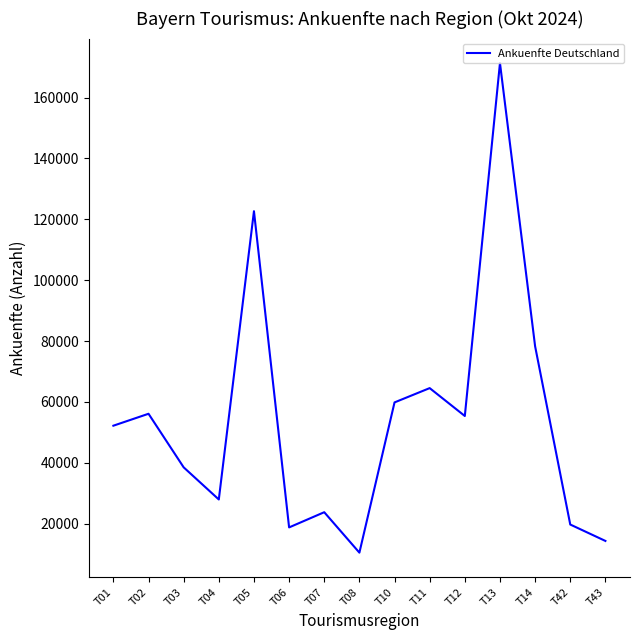

What is the difference between the maximum and minimum values?

160869